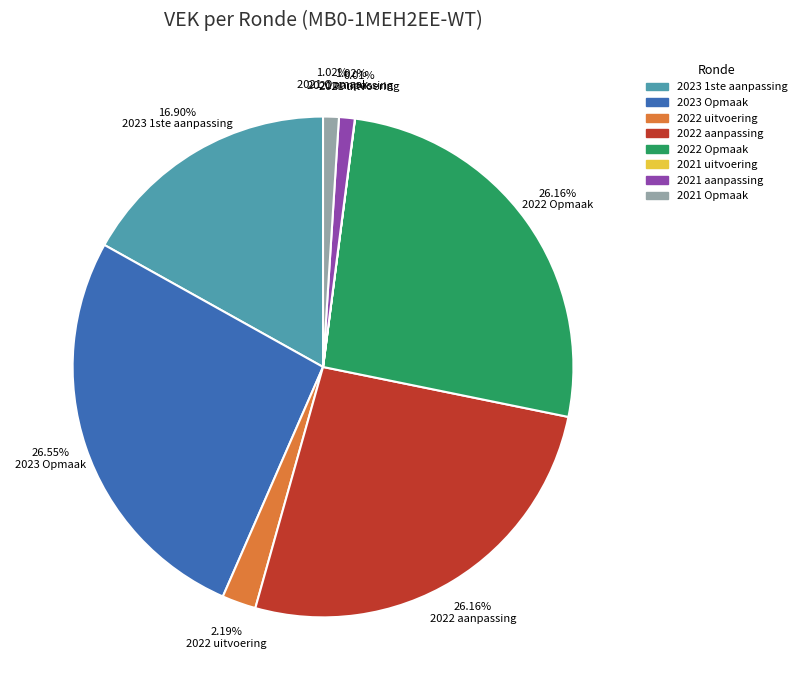

True or false: 2023 1ste aanpassing accounts for 17% of the total.

True